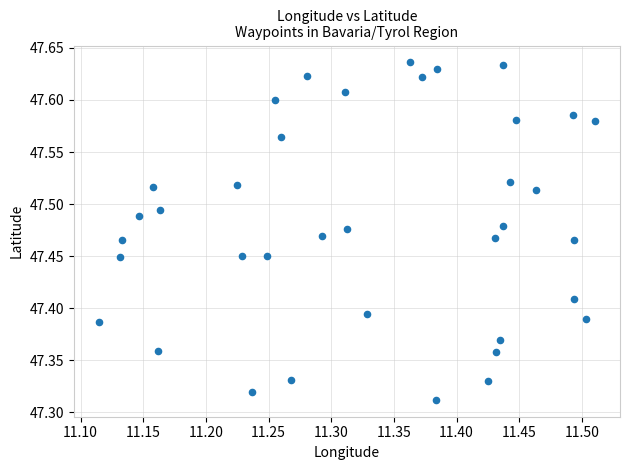

What is the range of Y values (max minus min)?

0.3